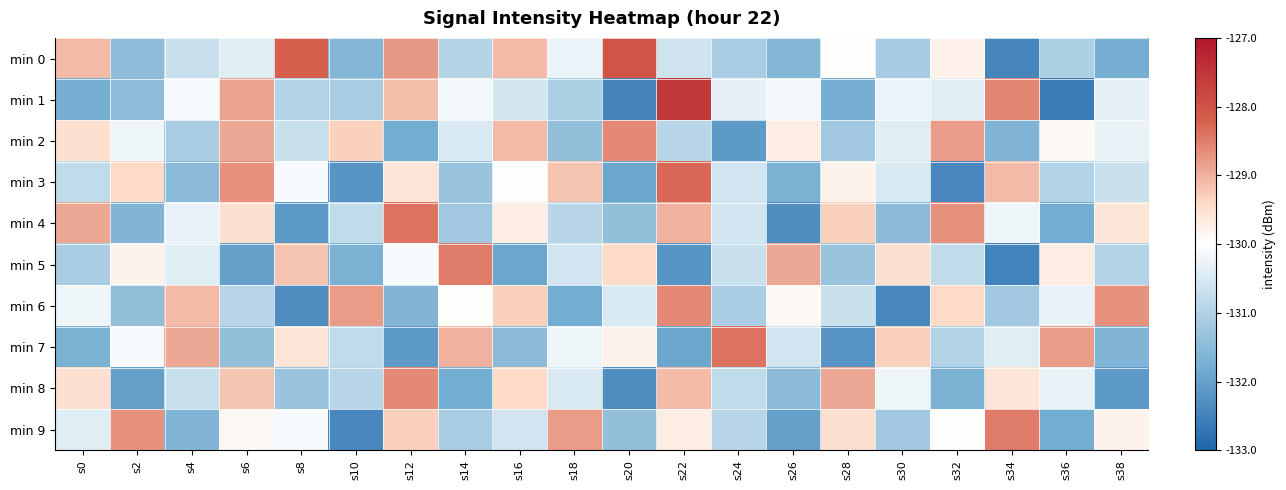

Between s36 and s38, which is larger?

s36